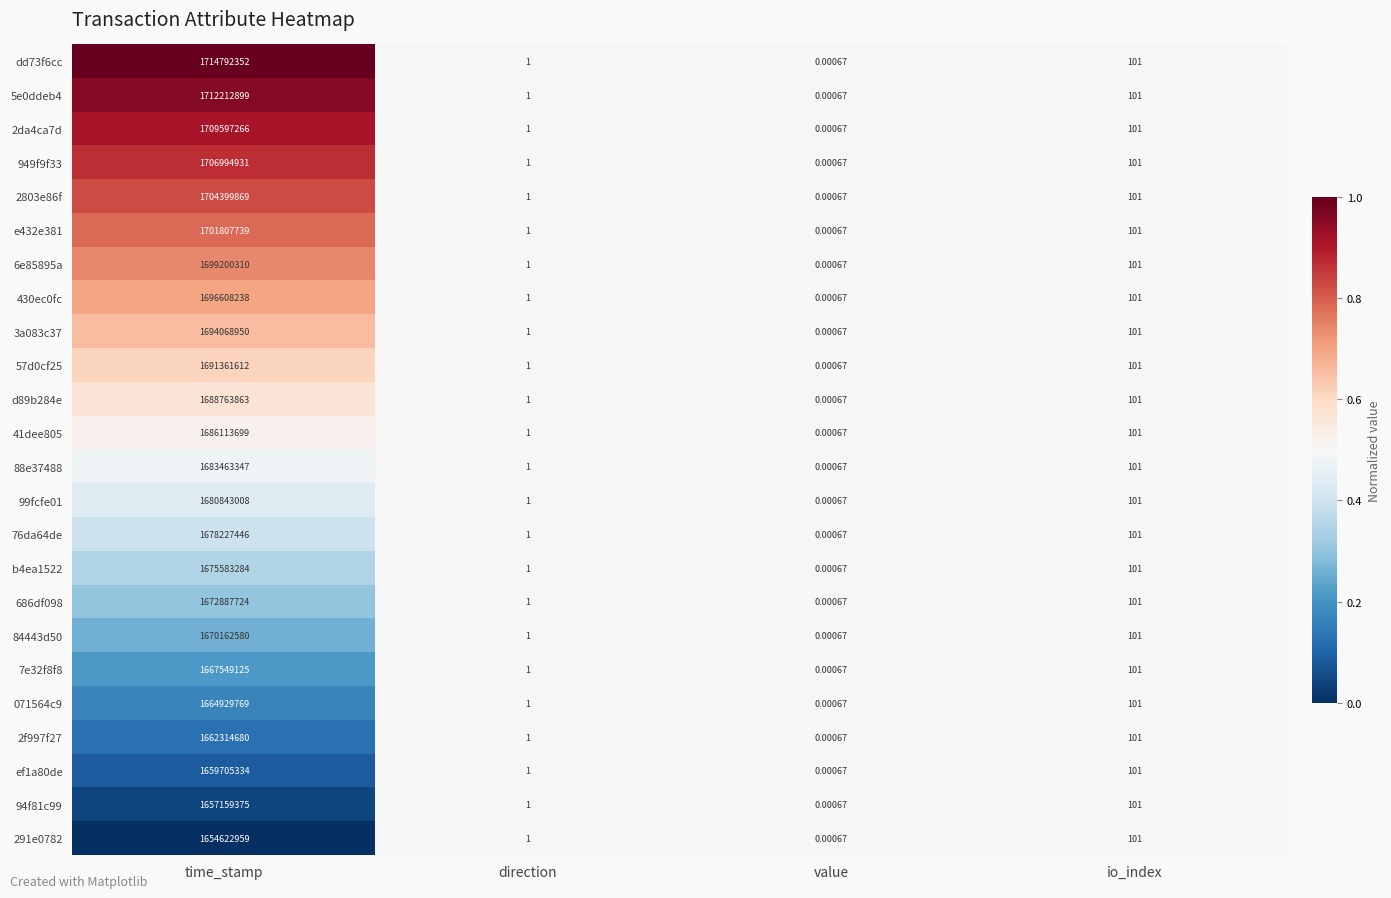

At which label is 6e85895a closest to 849600155?

io_index